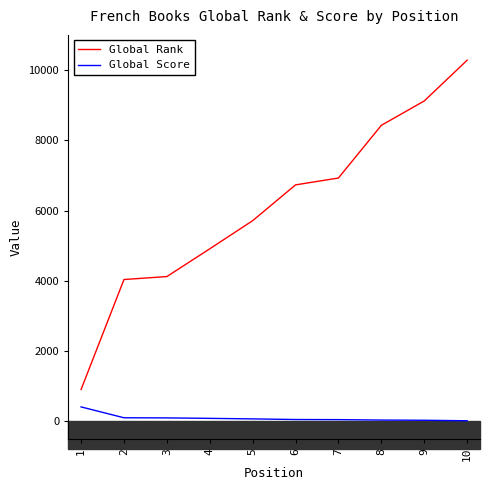

Rank the series by their maximum value, from highest to lowest.

Global Rank, Global Score